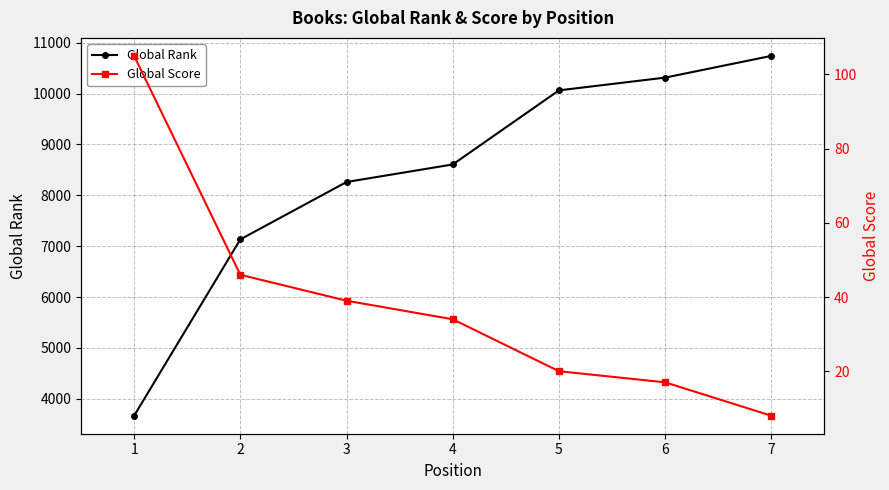

What is the value of the Global Score point at the 4th from the left?

34